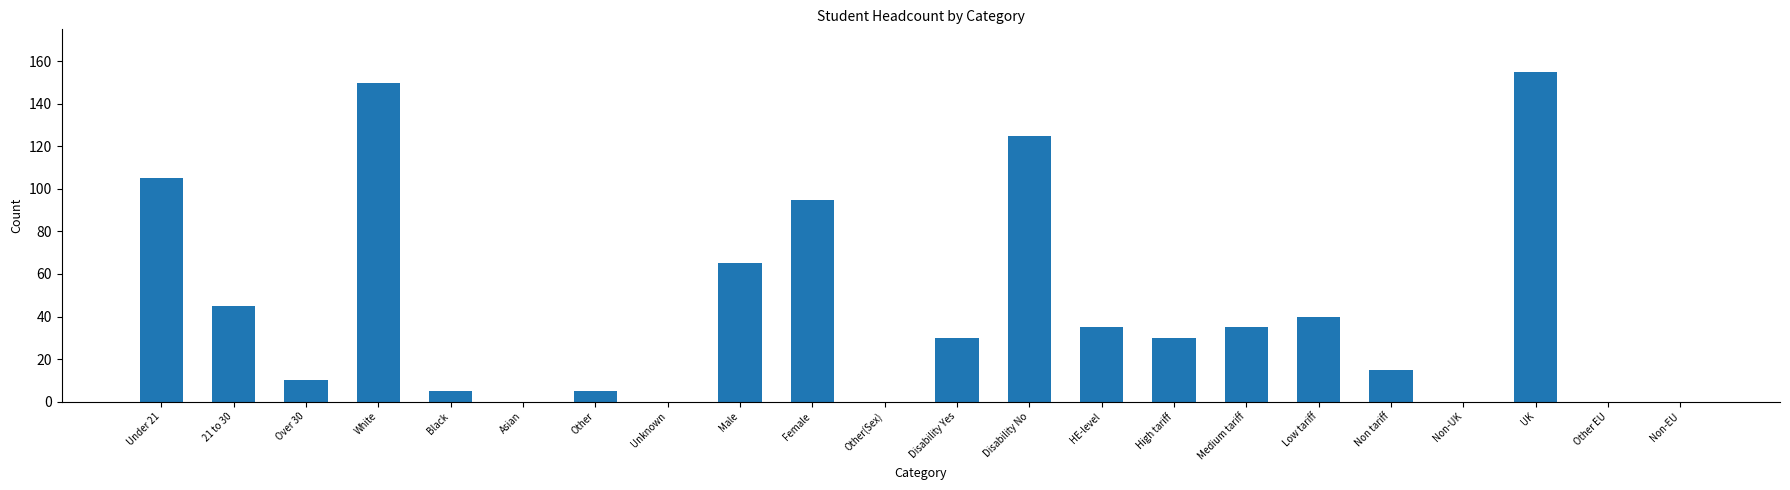

Which has a higher value, Non-EU or Female?

Female